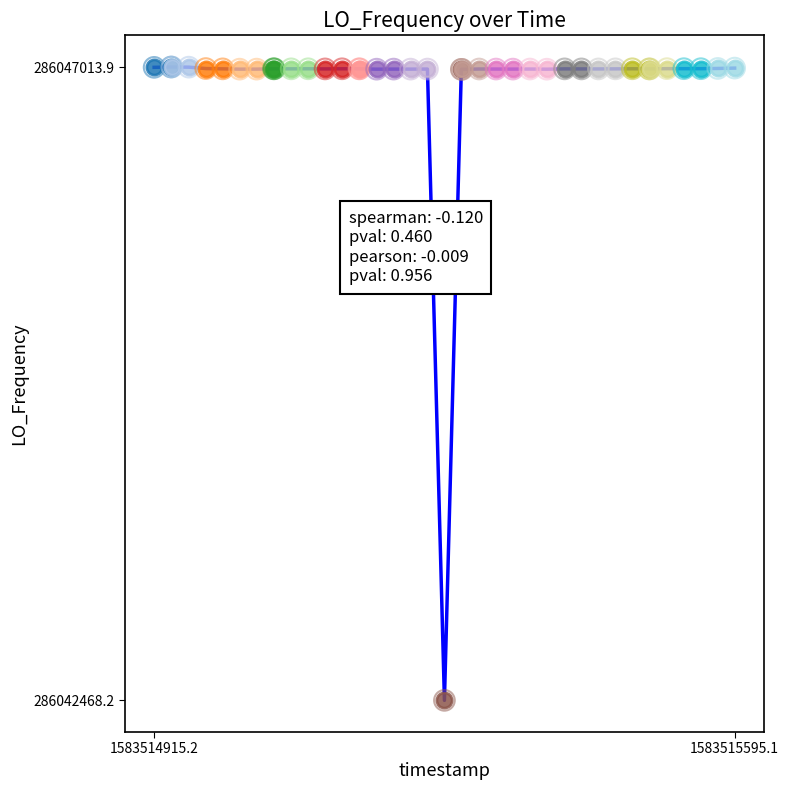

What is the difference between the maximum and minimum values?

4545.7